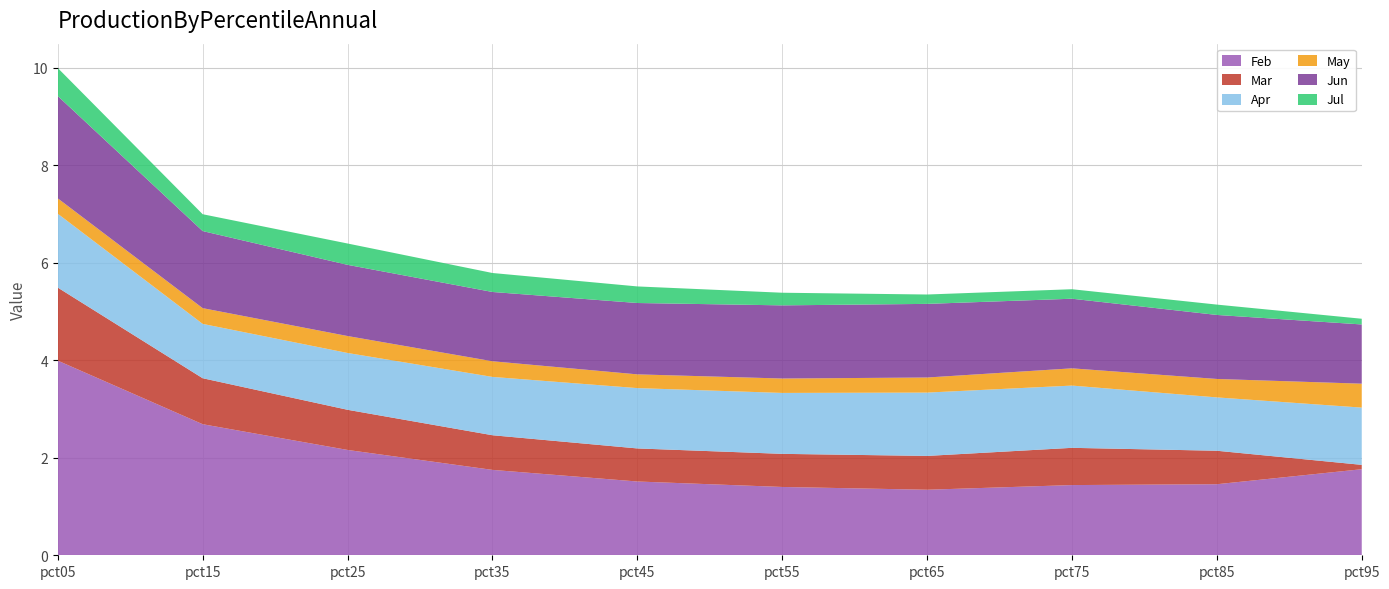

Reading left to right, list all the values displayed in this chart.

Feb: 4.0	2.7	2.2	1.8	1.5	1.4	1.3	1.4	1.5	1.8
Mar: 1.5	0.9	0.8	0.7	0.7	0.7	0.7	0.8	0.7	0.1
Apr: 1.5	1.1	1.2	1.2	1.2	1.3	1.3	1.3	1.1	1.2
May: 0.3	0.3	0.3	0.3	0.3	0.3	0.3	0.4	0.4	0.5
Jun: 2.1	1.6	1.5	1.4	1.5	1.5	1.5	1.4	1.3	1.2
Jul: 0.6	0.3	0.4	0.4	0.3	0.3	0.2	0.2	0.2	0.1